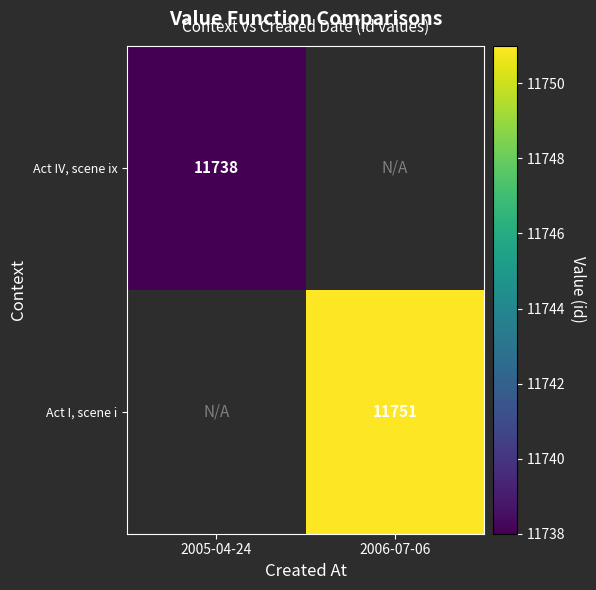

The value of Act I, scene i at 2006-07-06 is 4290.1. True or false?

False